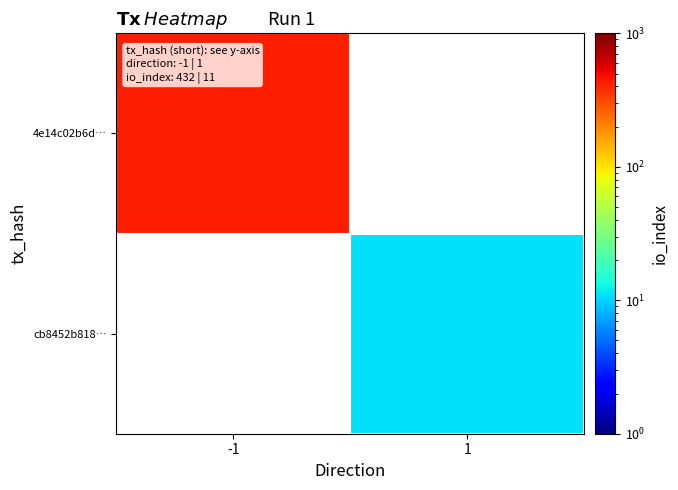

At which label is 4e14c02b6d… closest to 432?

-1